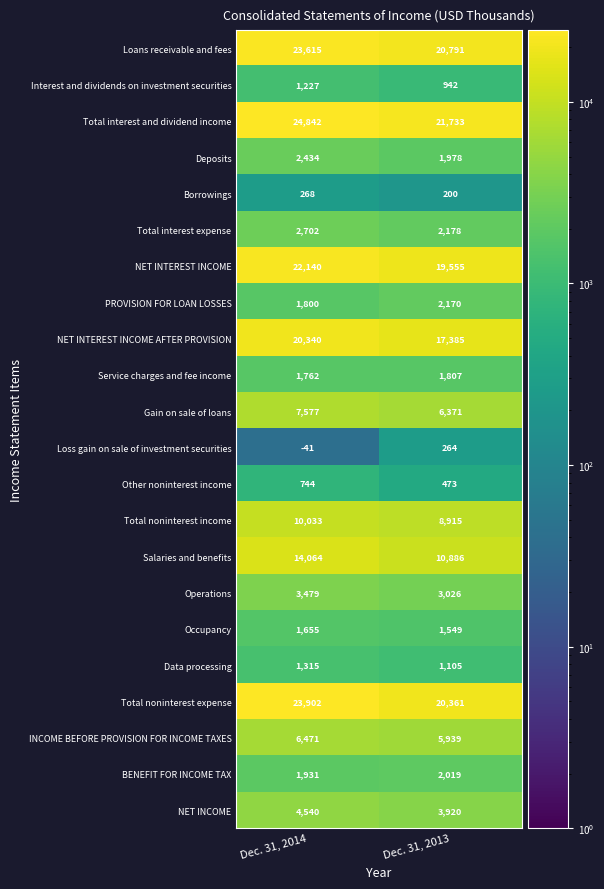

The value of BENEFIT FOR INCOME TAX at Dec. 31, 2013 is 2019. True or false?

True